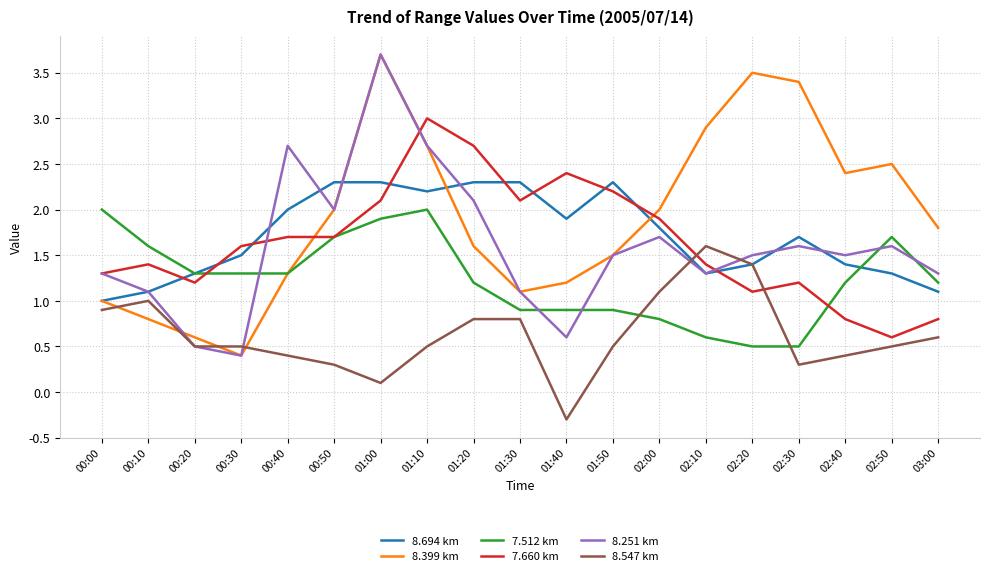

What is the total value across all series at 01:50?

8.9